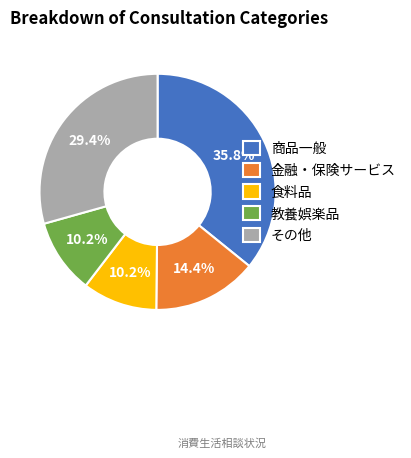

Approximately how many times larger is the value at 金融・保険サービス compared to 教養娯楽品?

1.4